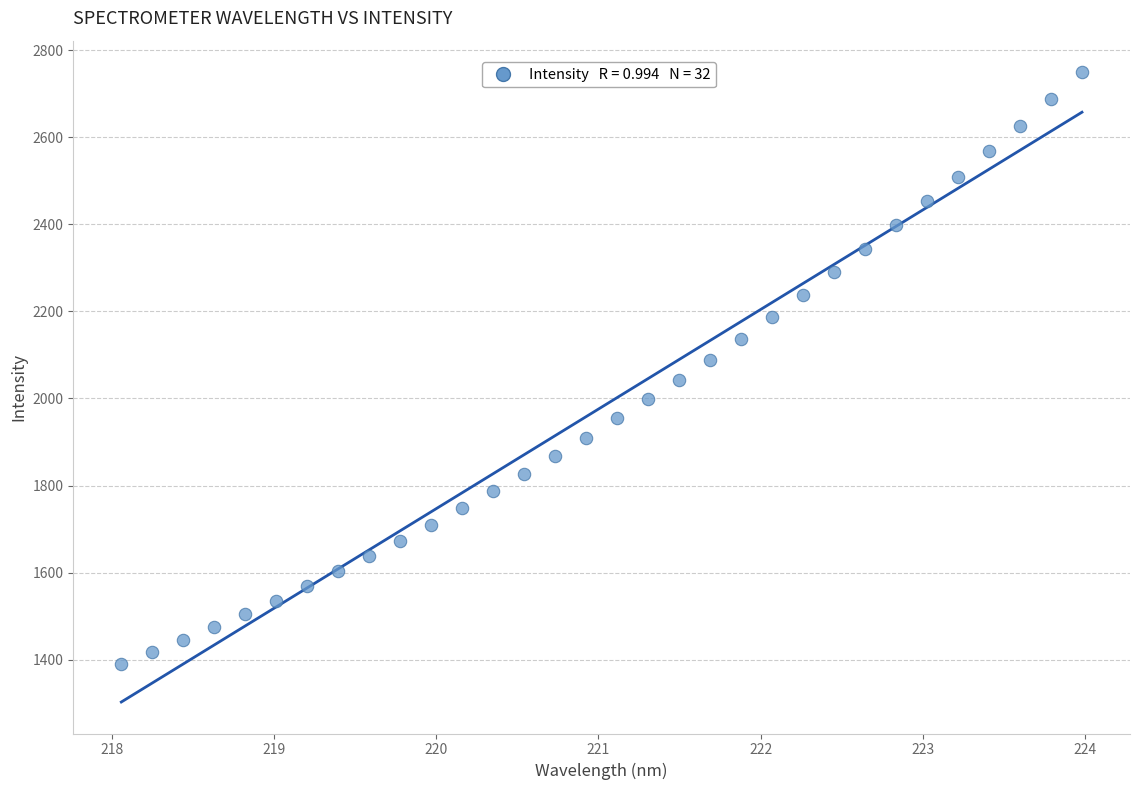

What is the range of X values (max minus min)?

5.9